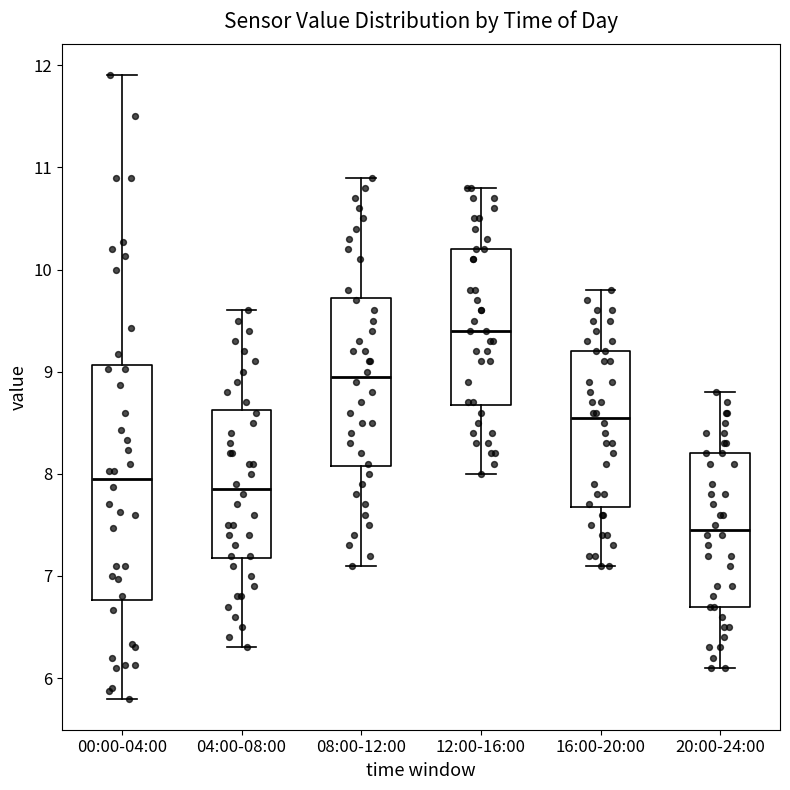

Which box's median line is the lowest?

20:00-24:00